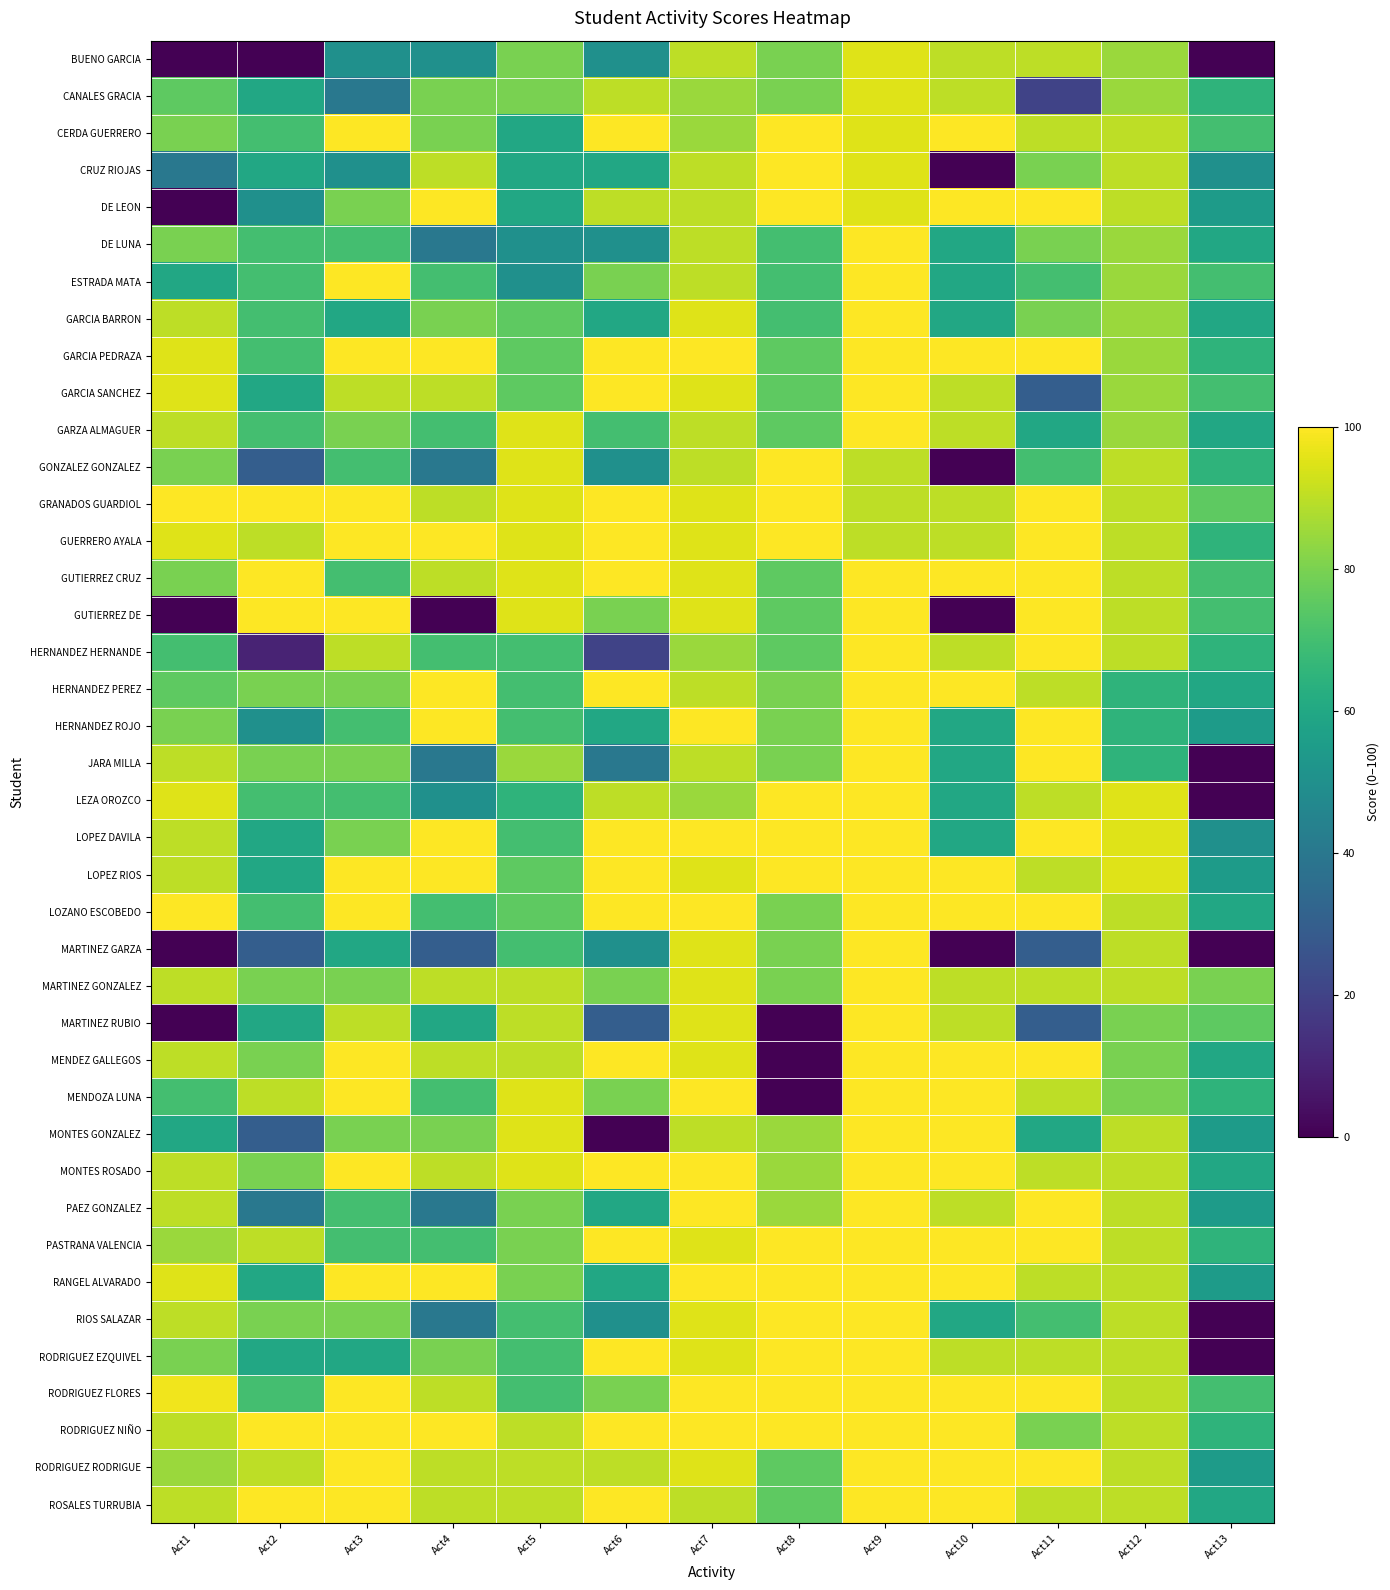

Rank the series by their maximum value, from highest to lowest.

CERDA GUERRERO, CRUZ RIOJAS, DE LEON, DE LUNA, ESTRADA MATA, GARCIA BARRON, GARCIA PEDRAZA, GARCIA SANCHEZ, GARZA ALMAGUER, GONZALEZ GONZALEZ, GRANADOS GUARDIOL, GUERRERO AYALA, GUTIERREZ CRUZ, GUTIERREZ DE, HERNANDEZ HERNANDE, HERNANDEZ PEREZ, HERNANDEZ ROJO, JARA MILLA, LEZA OROZCO, LOPEZ DAVILA, LOPEZ RIOS, LOZANO ESCOBEDO, MARTINEZ GARZA, MARTINEZ GONZALEZ, MARTINEZ RUBIO, MENDEZ GALLEGOS, MENDOZA LUNA, MONTES GONZALEZ, MONTES ROSADO, PAEZ GONZALEZ, PASTRANA VALENCIA, RANGEL ALVARADO, RIOS SALAZAR, RODRIGUEZ EZQUIVEL, RODRIGUEZ FLORES, RODRIGUEZ NIÑO, RODRIGUEZ RODRIGUE, ROSALES TURRUBIA, BUENO GARCIA, CANALES GRACIA